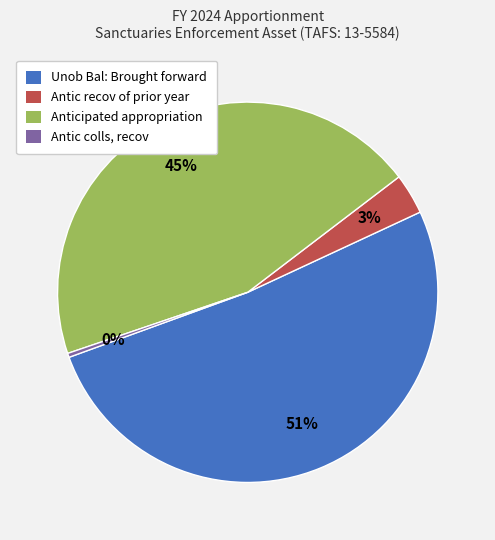

What is the largest slice in the pie chart?

Unob Bal: Brought forward